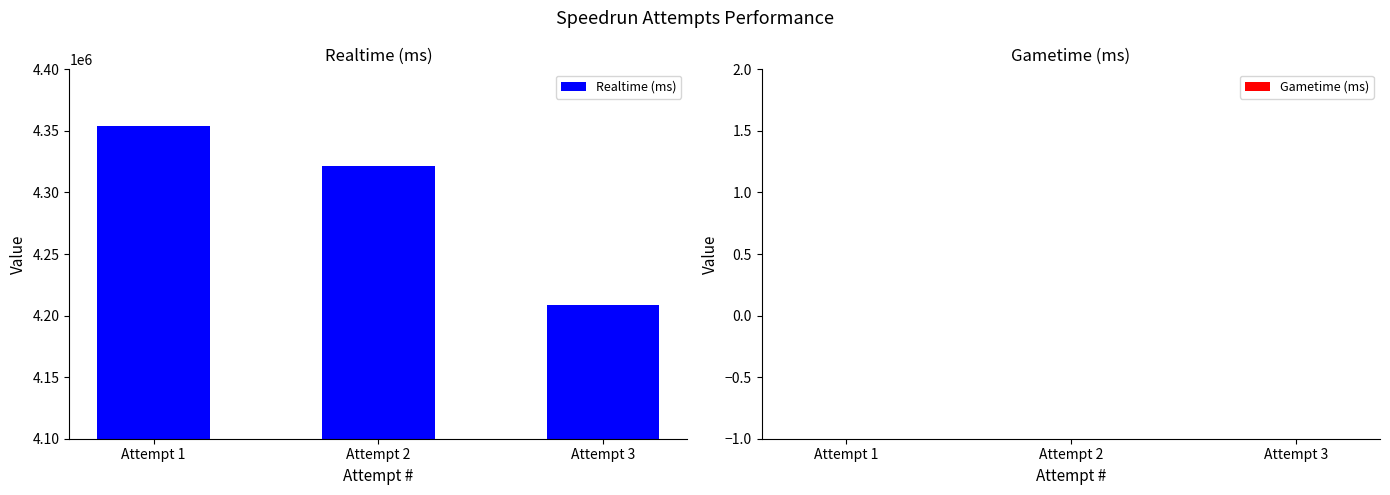

Rank the categories by value from highest to lowest.

Attempt 1, Attempt 2, Attempt 3